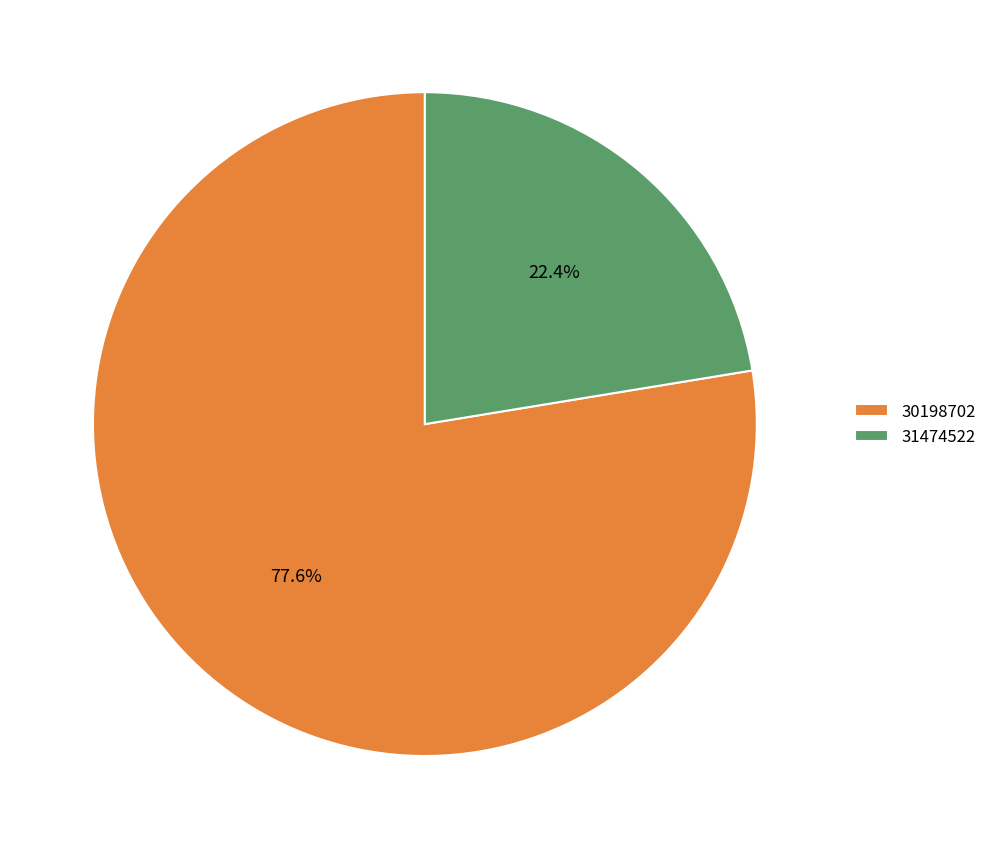

To the nearest percent, what is the average slice percentage?

50%